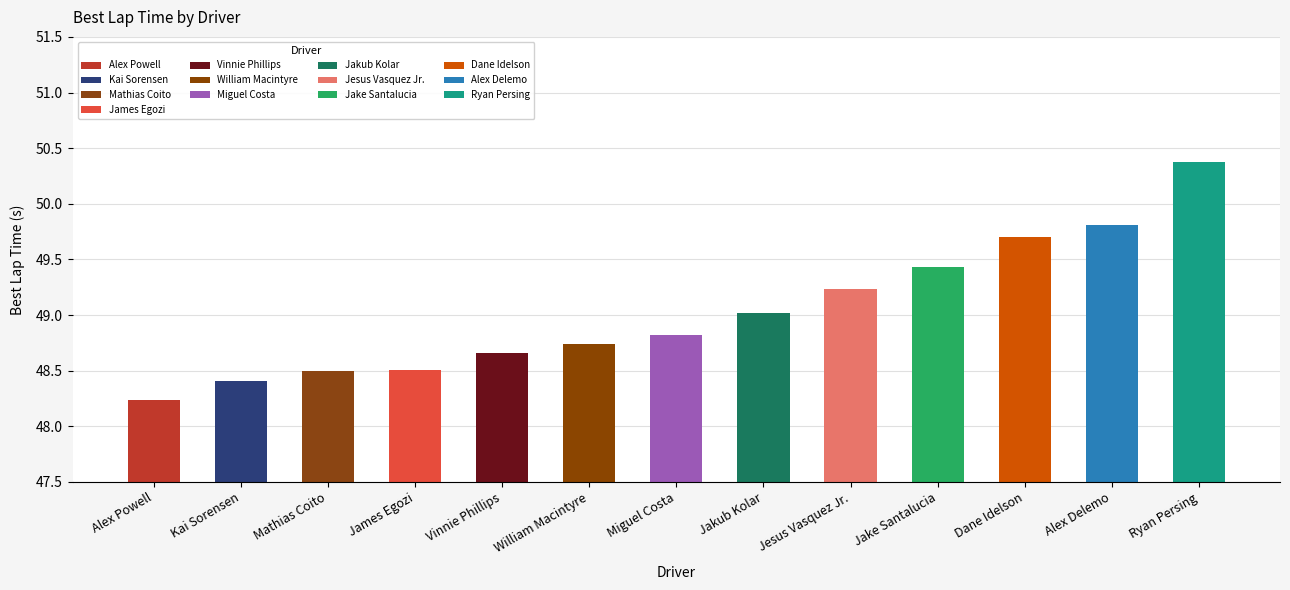

What is the label of the 9th bar from the right?

Vinnie Phillips